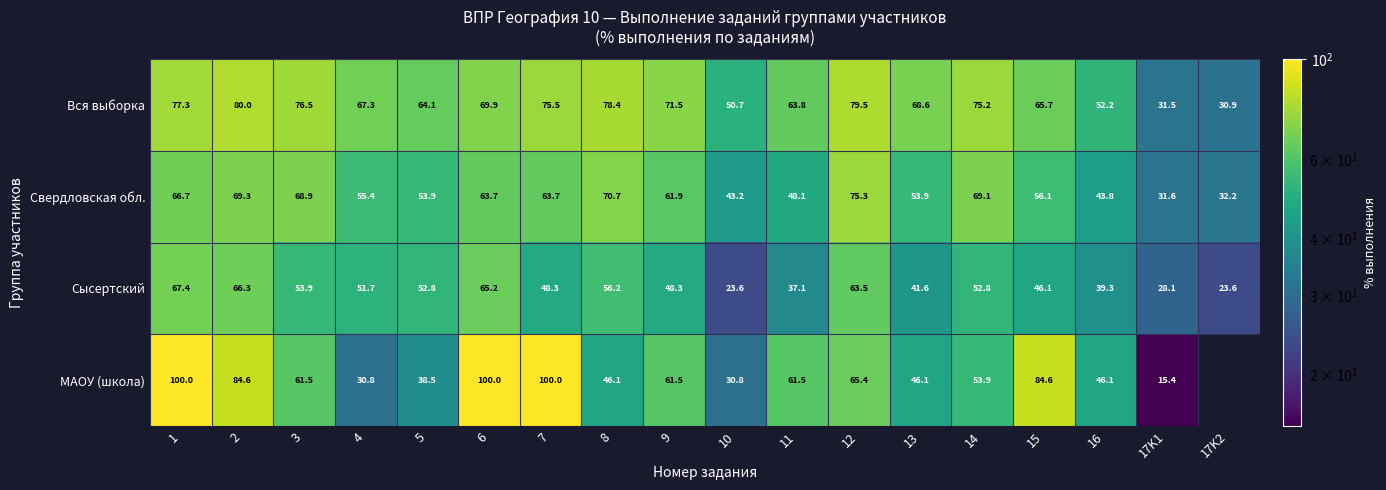

At how many categories does at least one series exceed 80?

5